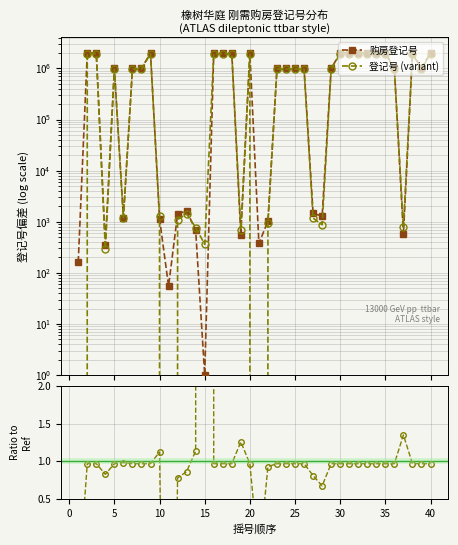

Reading left to right, list all the values displayed in this chart.

购房登记号: 162.0	2002627.0	2003234.0	357.0	1000059.0	1199.0	1000741.0	1000856.0	2003606.0	1140.0	55.0	1411.0	1640.0	677.0	1.0	2003435.0	2002728.0	1999843.0	553.0	2001950.0	376.0	1027.0	1001423.0	1001302.0	1001548.0	999811.0	1453.0	1290.0	999896.0	2003714.0	2001347.0	2002294.0	2000710.0	2003053.0	2001017.0	1000239.0	572.0	2001673.0	1001883.0	2002483.0
登记号 (variant): -111.6	1942383.6	1943472.5	295.4	969989.7	1179.8	970291.8	970917.1	1943575.3	1282.1	-377.0	1101.0	1417.3	770.6	361.1	1943006.4	1942310.2	1939894.0	696.7	1941510.6	-116.3	954.9	970997.1	971517.1	971320.6	969557.6	1178.5	869.4	969811.4	1943524.9	1941078.4	1941889.1	1940690.6	1942495.5	1940533.5	970179.0	773.1	1941385.3	972211.7	1941959.8
Ratio to ref: -0.7	1.0	1.0	0.8	1.0	1.0	1.0	1.0	1.0	1.1	-6.9	0.8	0.9	1.1	361.1	1.0	1.0	1.0	1.3	1.0	-0.3	0.9	1.0	1.0	1.0	1.0	0.8	0.7	1.0	1.0	1.0	1.0	1.0	1.0	1.0	1.0	1.4	1.0	1.0	1.0